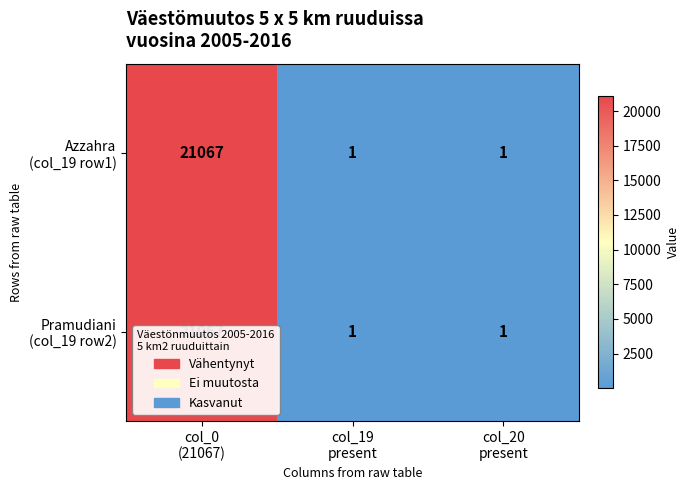

What is the maximum value shown in the chart?

21067